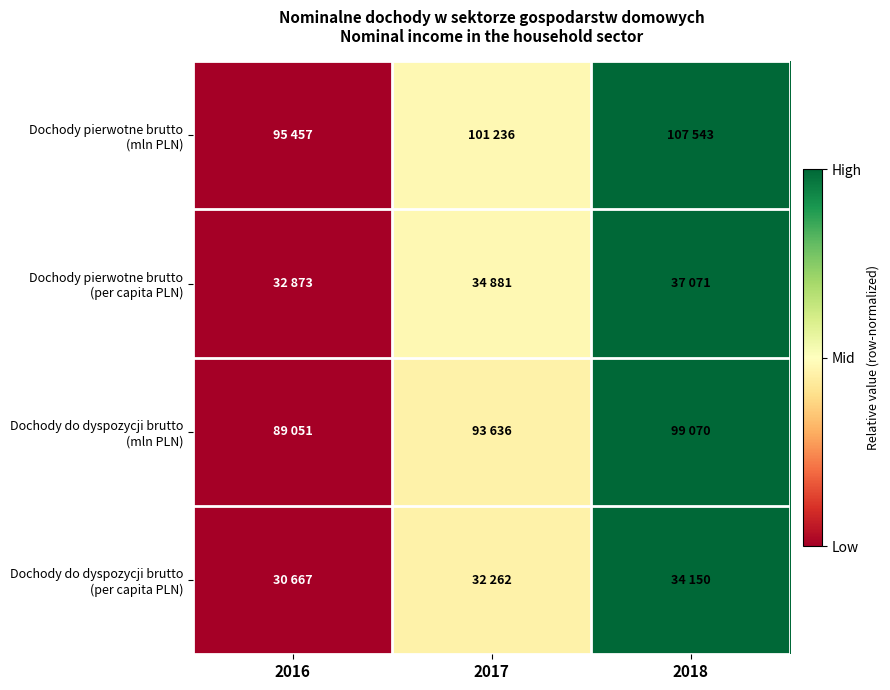

At which category does the chart reach its minimum across all series?

2016